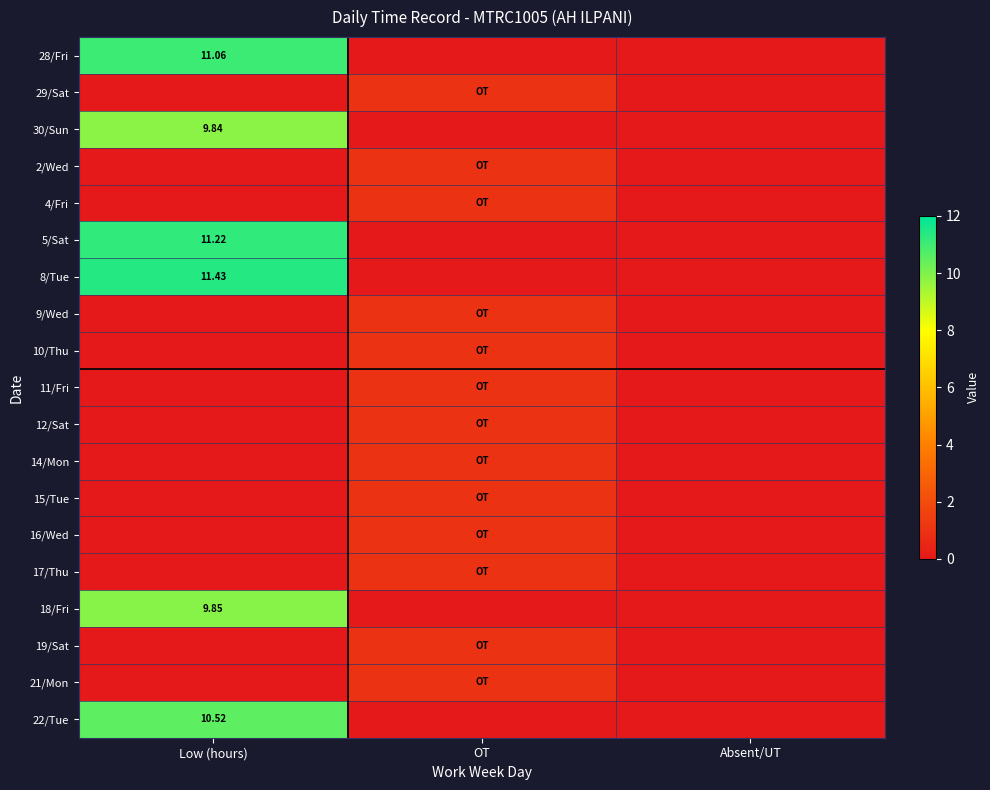

At which label is 5/Sat closest to 5?

OT